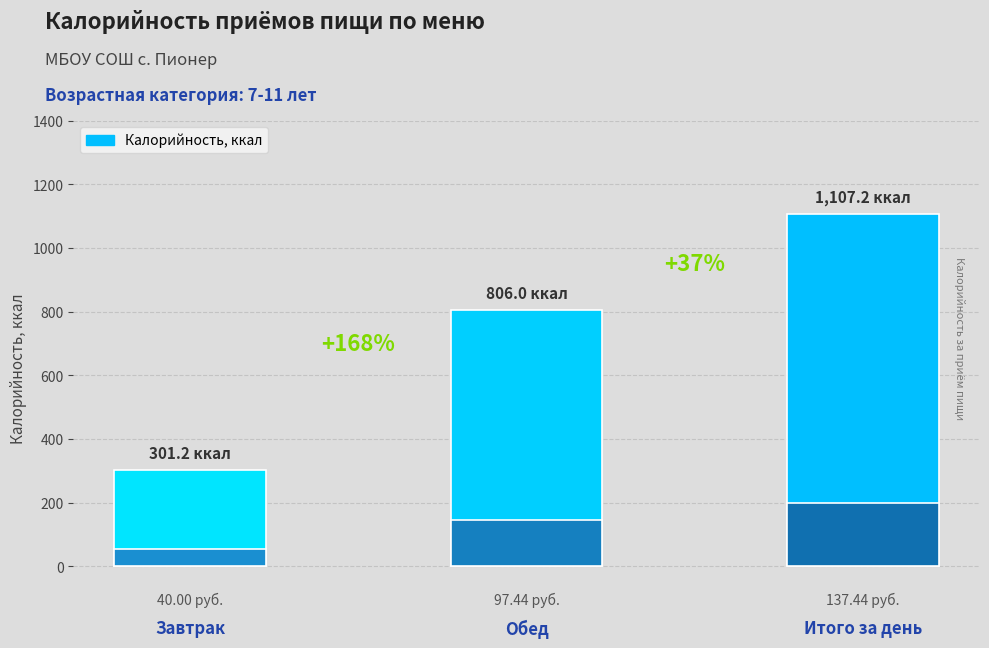

How many data points are less than 806?

1